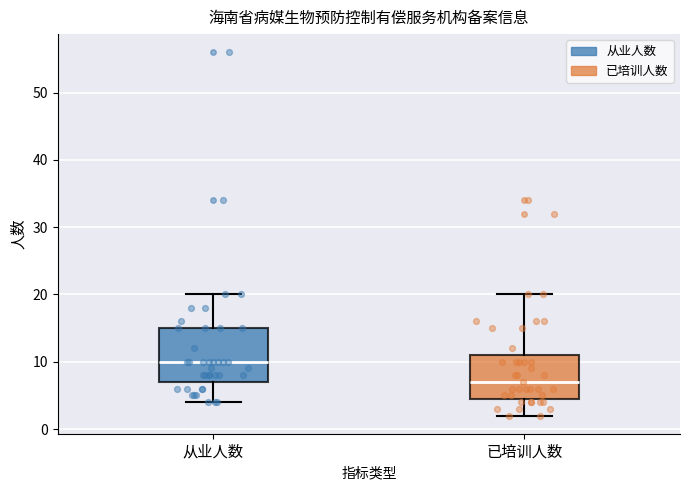

Reading left to right, read every box against the y-axis: the position of its median line, the range the box covers, and the ends of its whiskers. The values are not printed on the chart, so give them approximately, as read against the axis.

从业人数: median 10, box 7 to 15, whiskers 4 to 20
已培训人数: median 7, box 5 to 11, whiskers 2 to 20